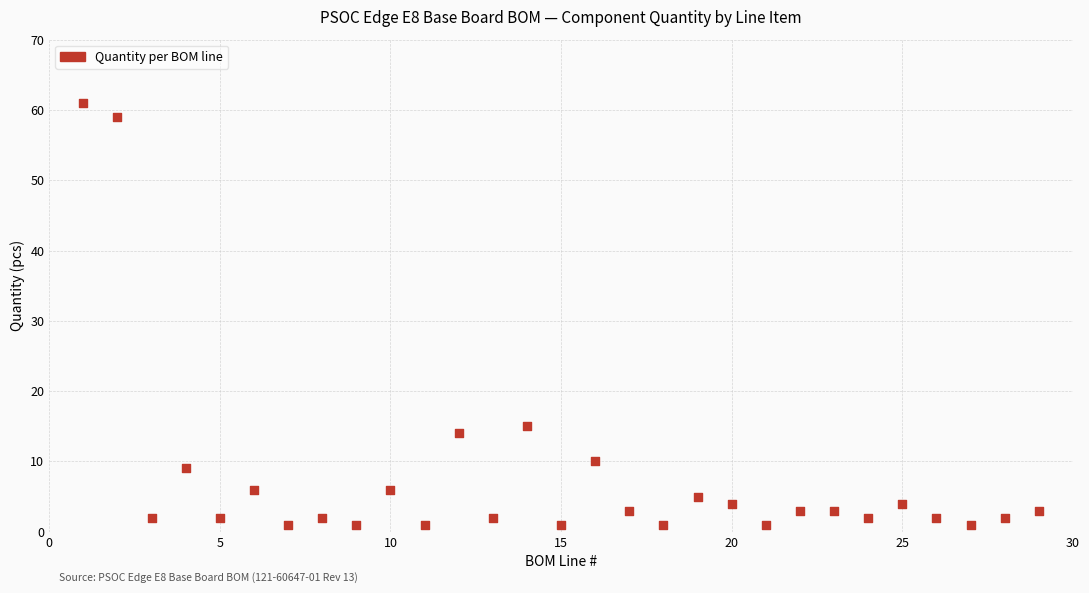

What is the range of Y values (max minus min)?

60